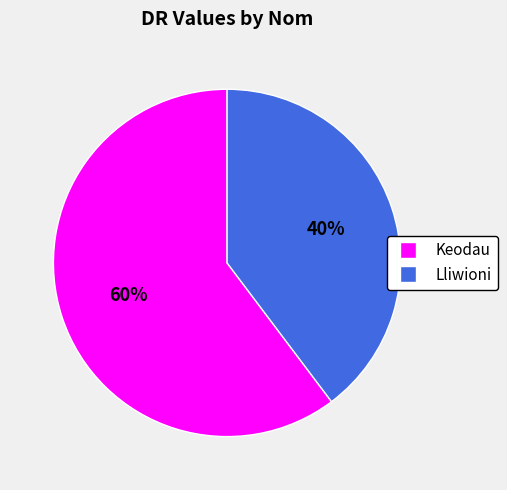

To the nearest percent, what is the combined percentage of Lliwioni and Keodau?

100%